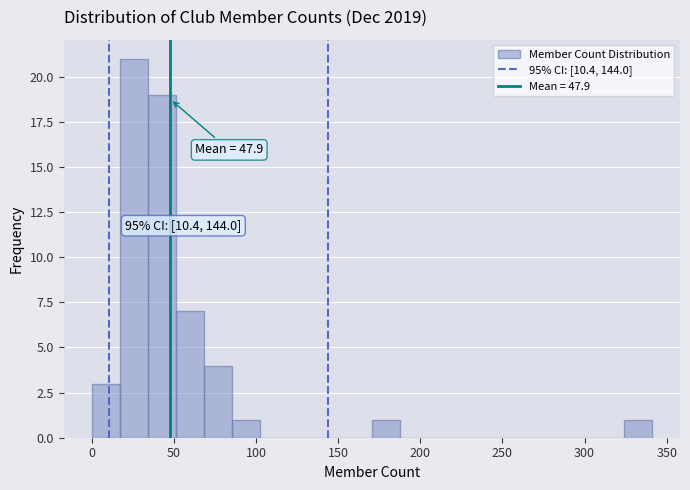

Read against the x-axis, roughly where is the centre of the tallest bar?

25